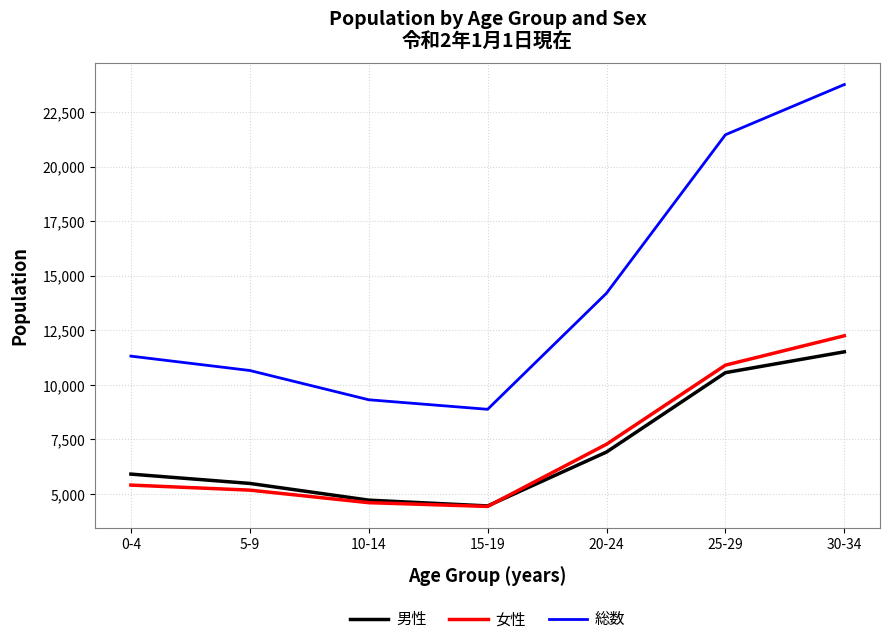

Rank the categories by 総数 value from highest to lowest.

30-34, 25-29, 20-24, 0-4, 5-9, 10-14, 15-19